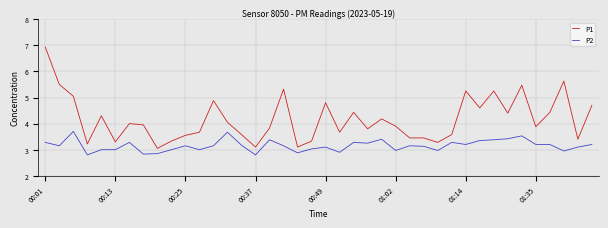

What is the minimum value for P2?

2.8